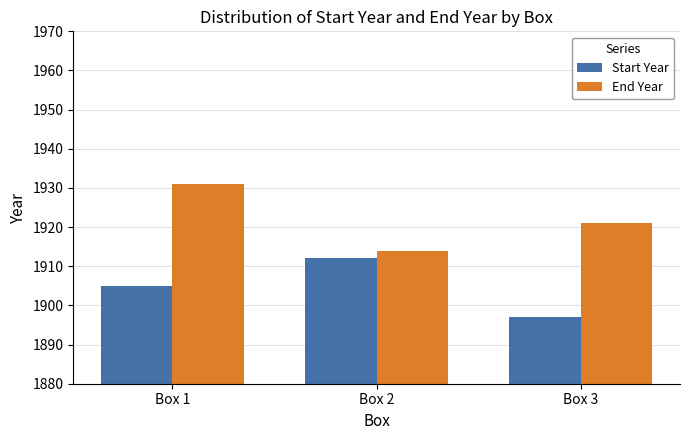

The End Year series shows 1931 at Box 1. True or false?

True